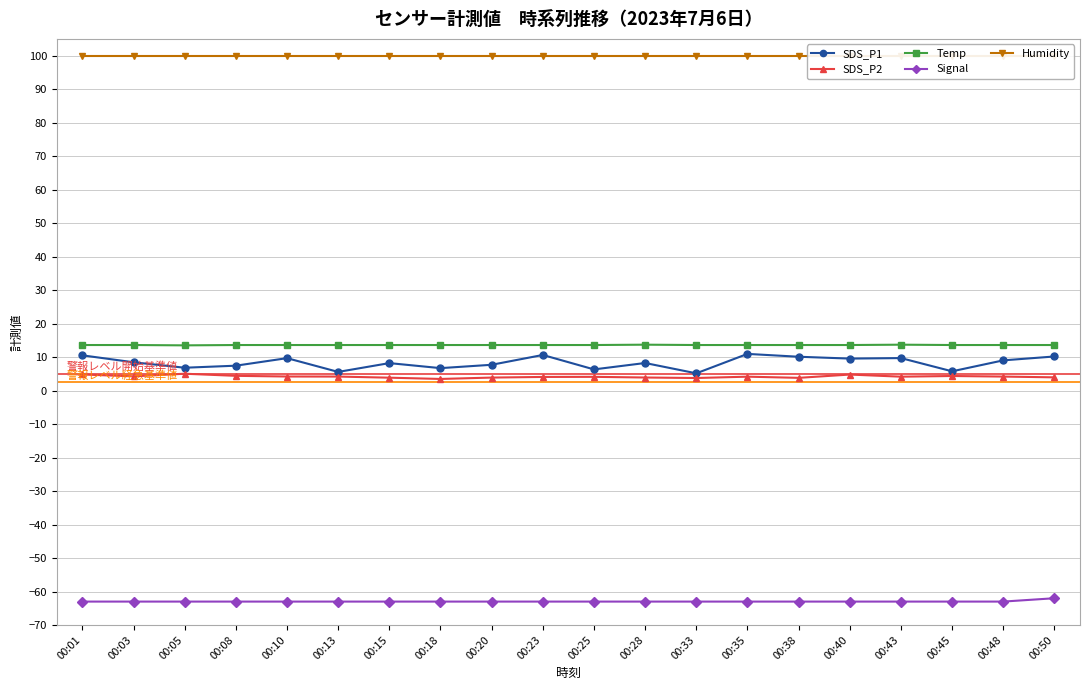

What is the maximum value for Humidity?

99.9